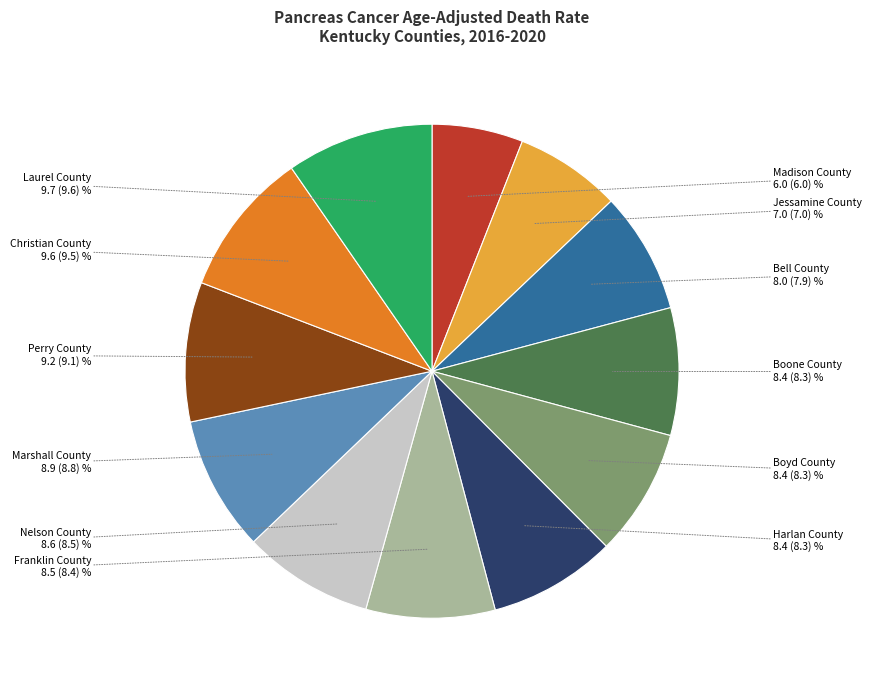

Does any single category account for the majority?

No